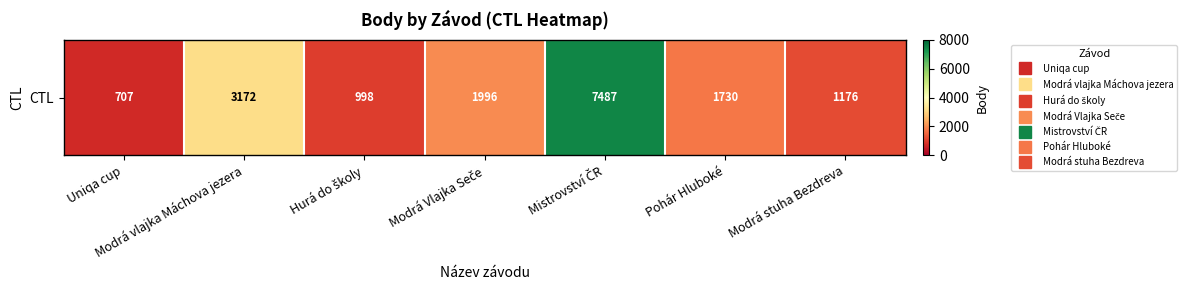

What is the minimum value shown in the chart?

707